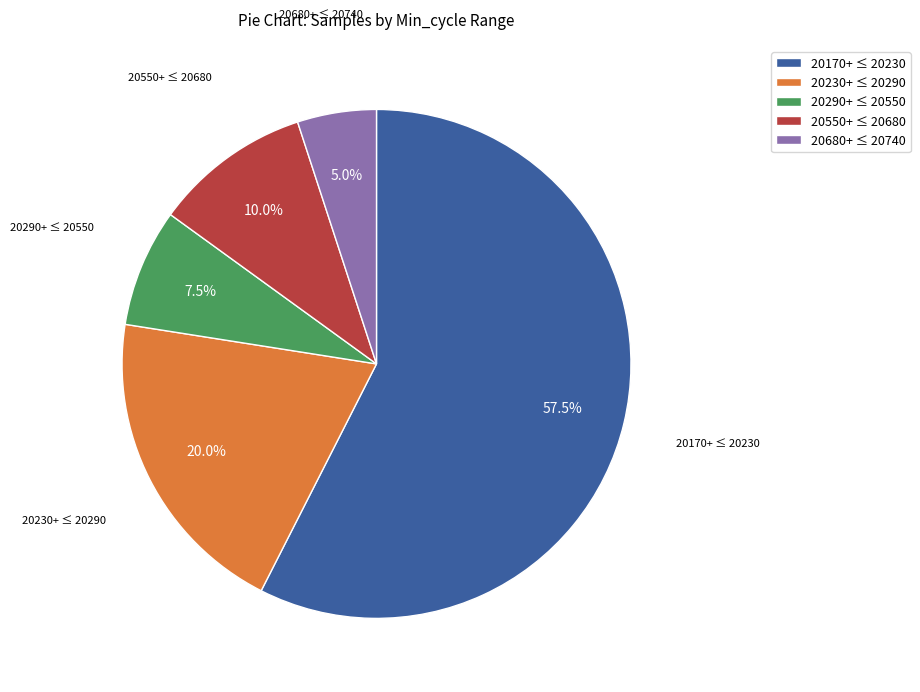

How many slices are in this pie chart?

5